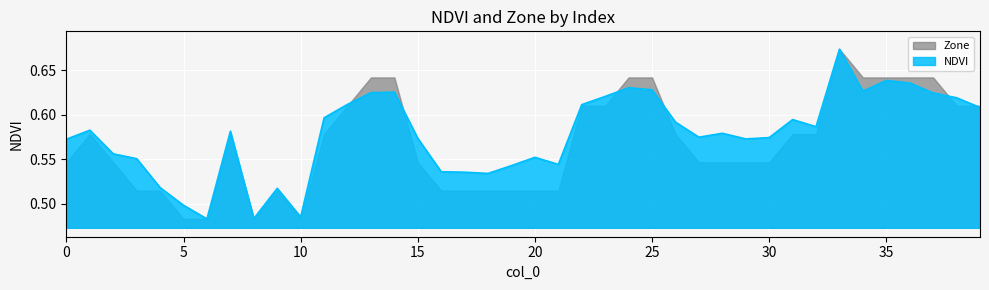

True or false: there are more than 0 points higher than both neighbors.

True